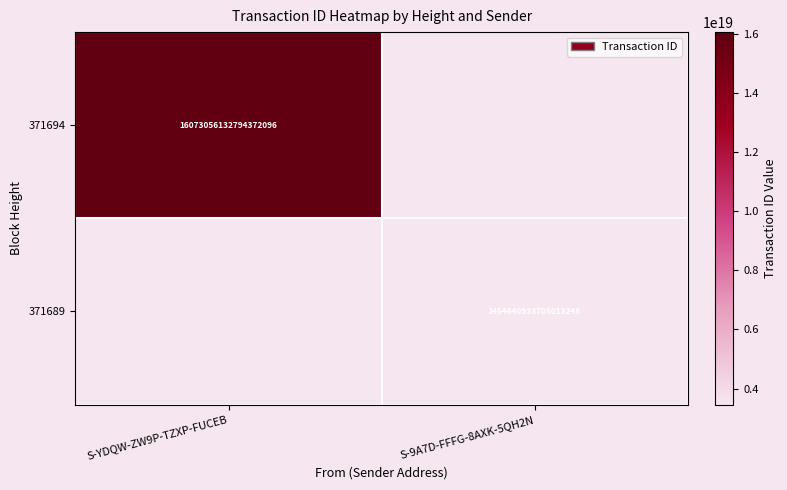

Is the value of 371689 at S-9A7D-FFFG-8AXK-5QH2N greater than the value of 371694 at S-YDQW-ZW9P-TZXP-FUCEB?

No